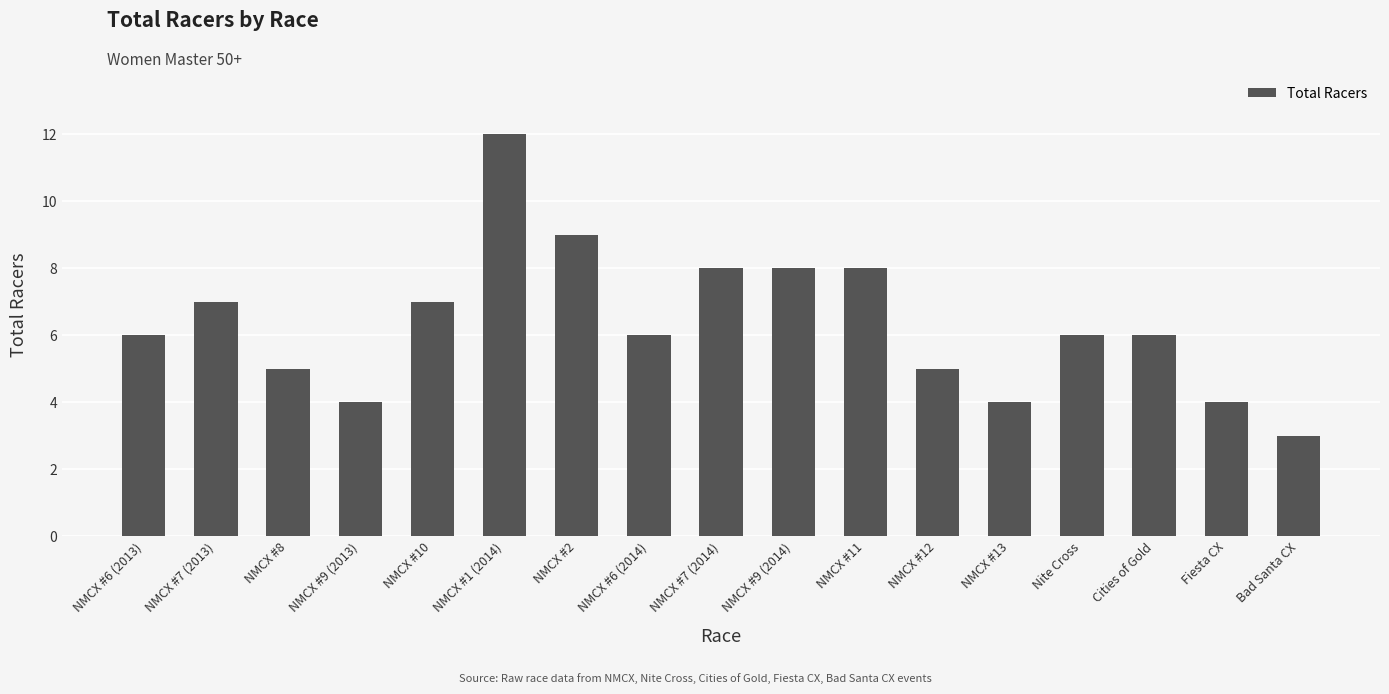

What is the difference between the values at NMCX #6 (2013) and Bad Santa CX?

3